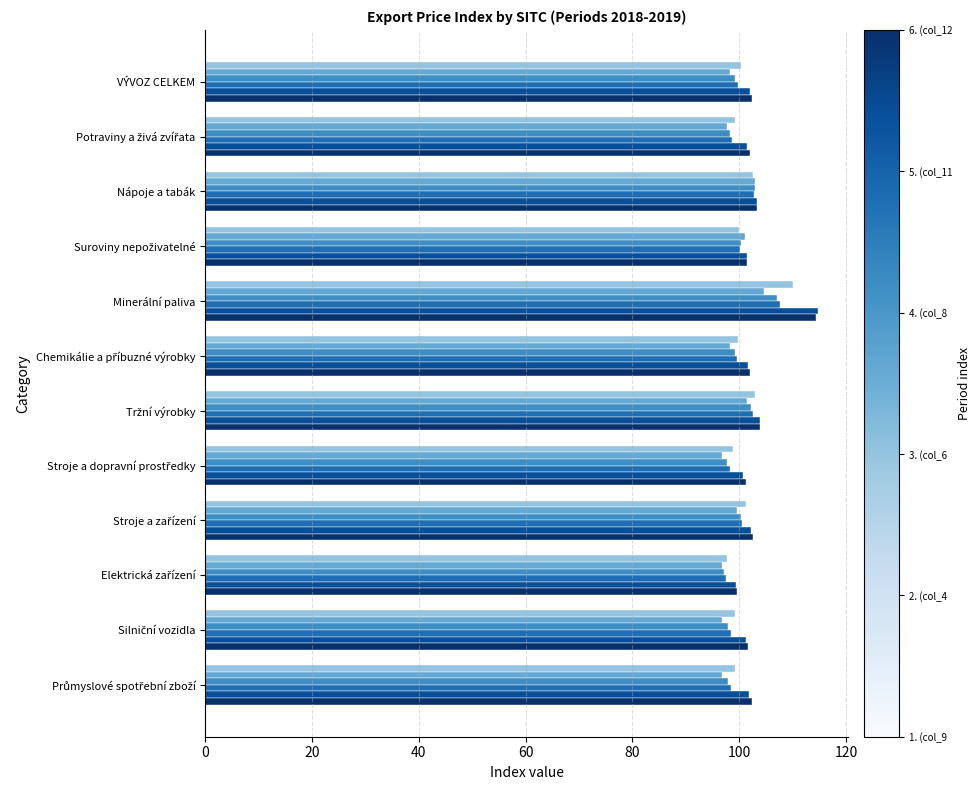

Which label corresponds to the largest value in the chart?

Minerální paliva